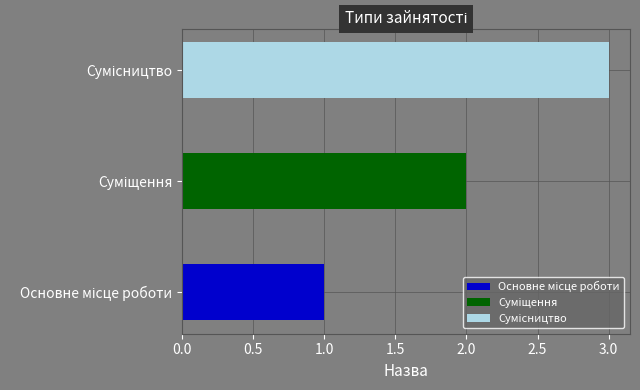

Read the value at Сумісництво.

3